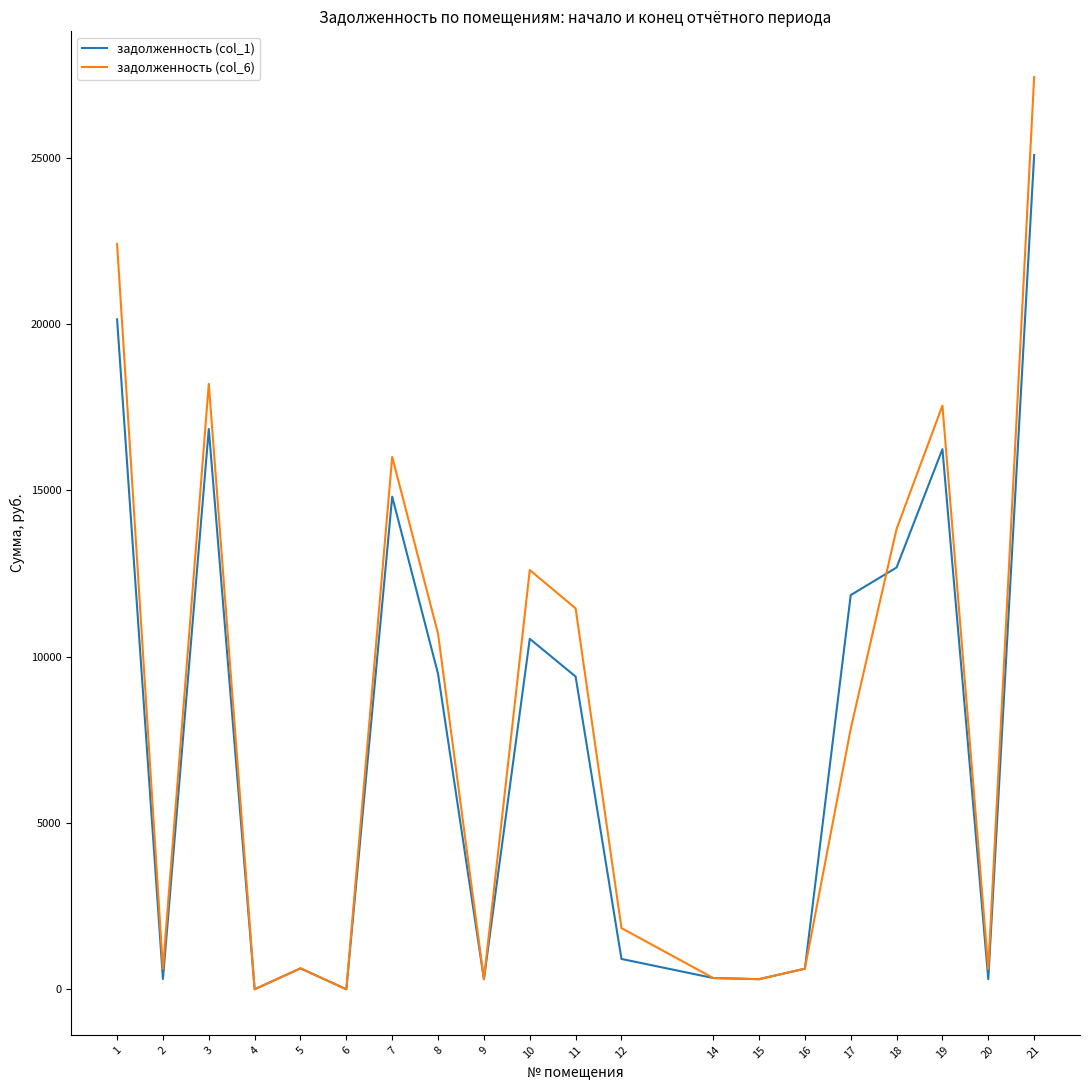

At which category is the sum across all series the highest?

21